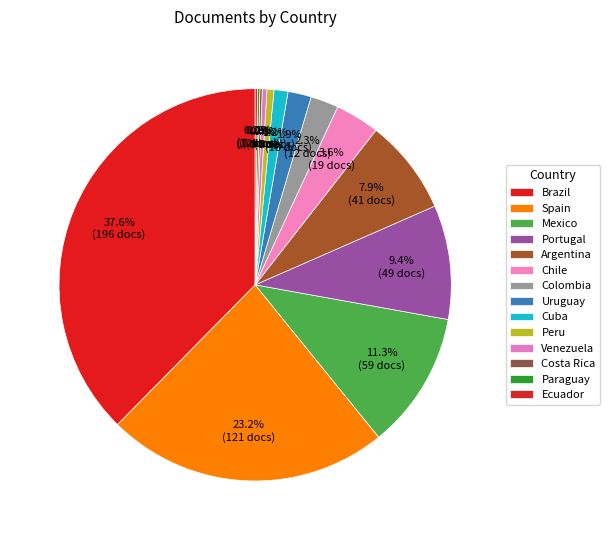

Is there any slice that represents more than half of the pie?

No